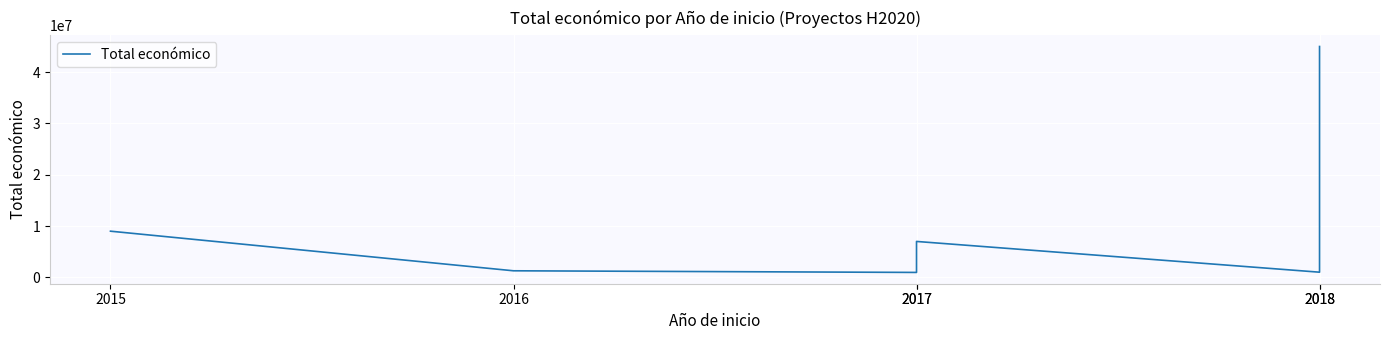

How many interior local peaks (higher than both neighbors) does the data have?

1